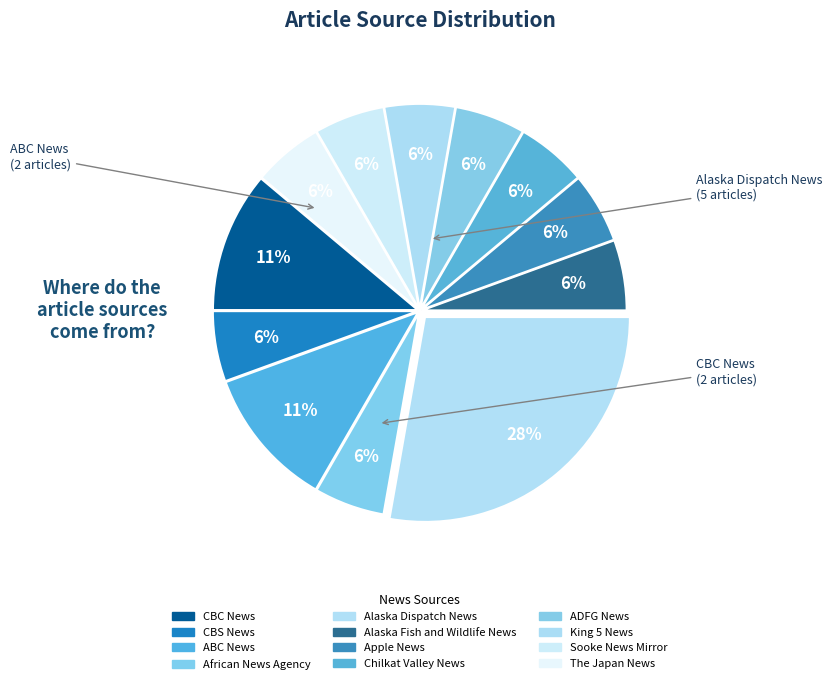

True or false: Chilkat Valley News accounts for 1% of the total.

False